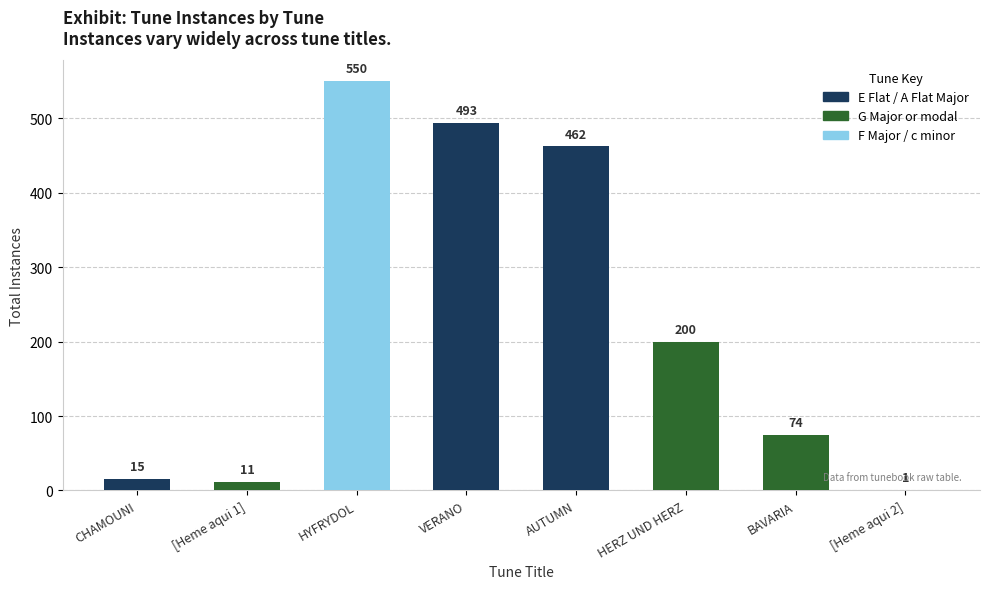

At which label is the value closest to 275?

HERZ UND HERZ